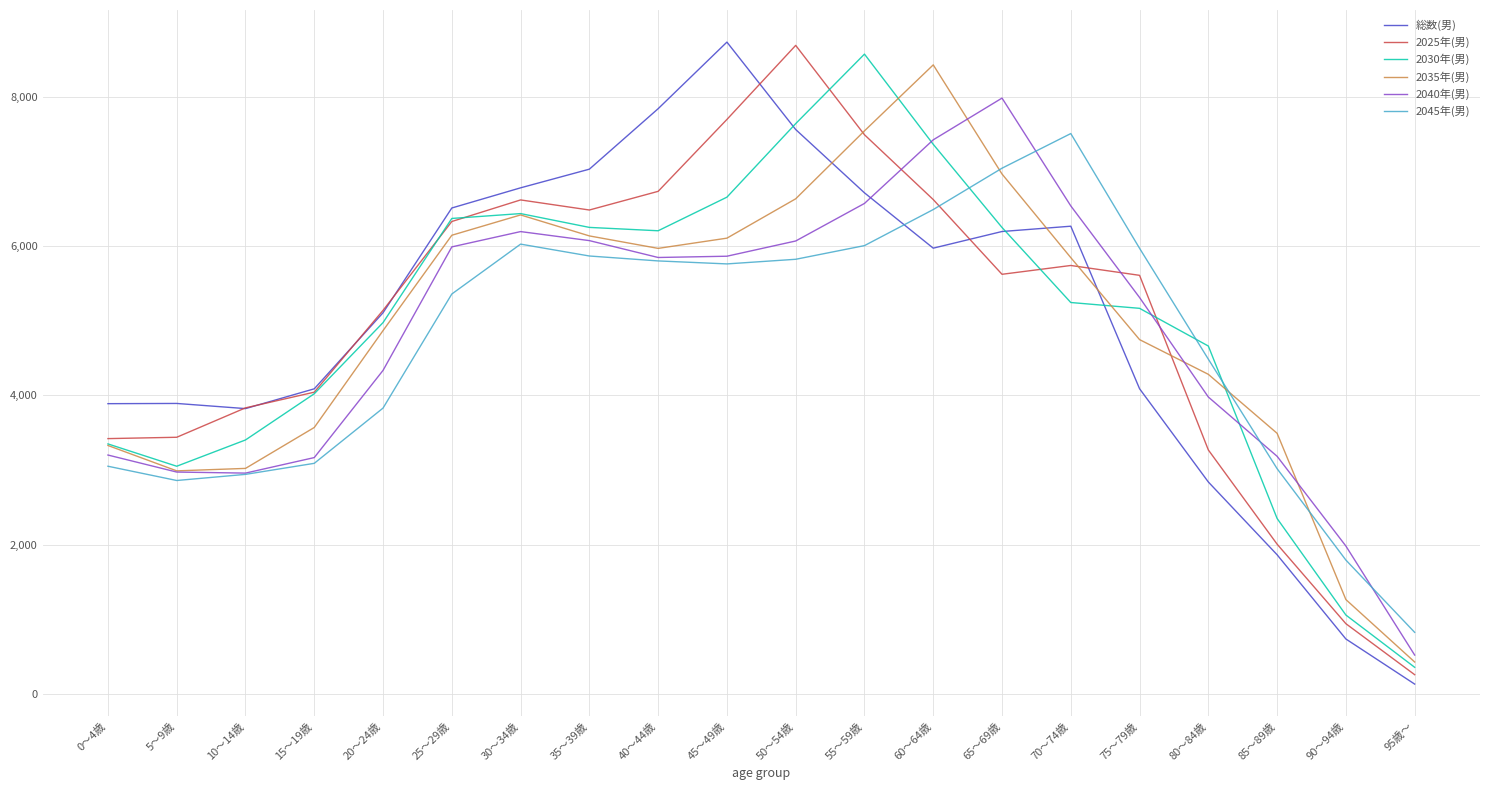

Between 20～24歳 and 90～94歳, which series saw the biggest shift?

総数(男)